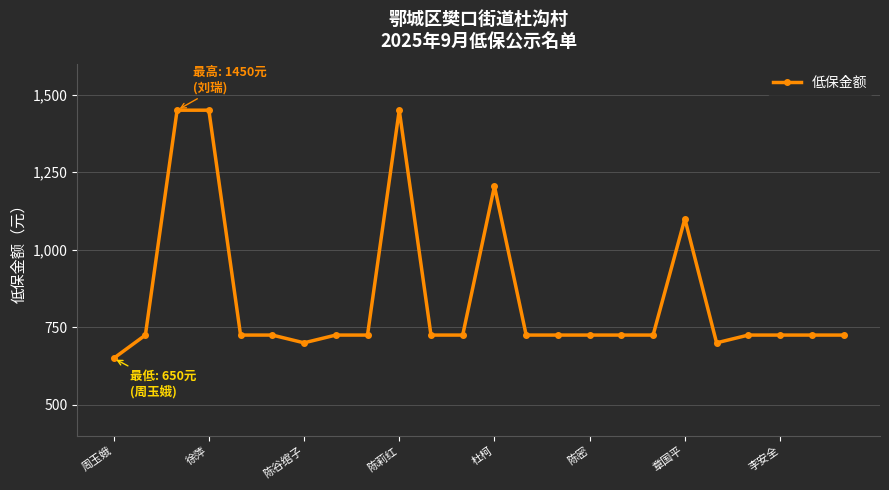

What is the value of the 8th point from the left?

725